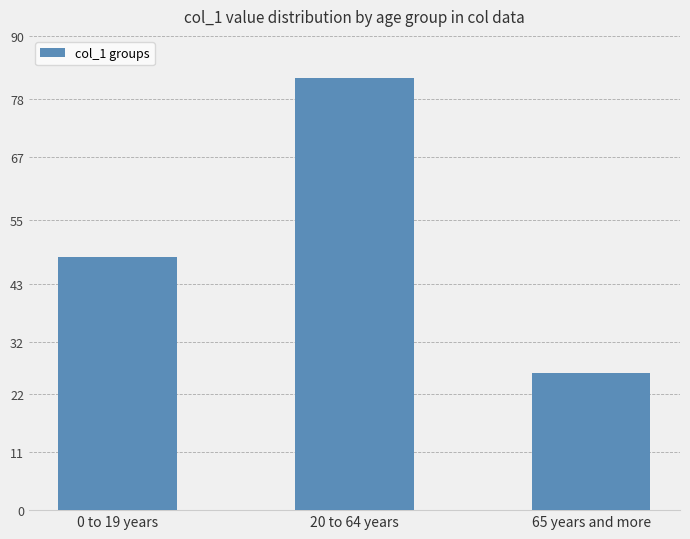

What is the sum of all values?

156